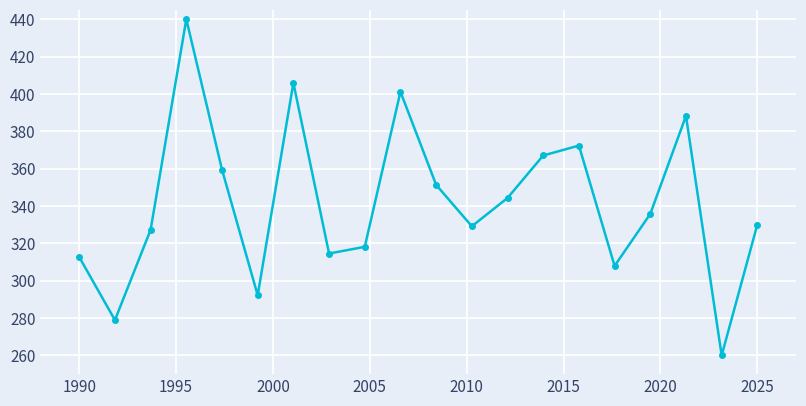

What is the greatest value displayed?

440.0